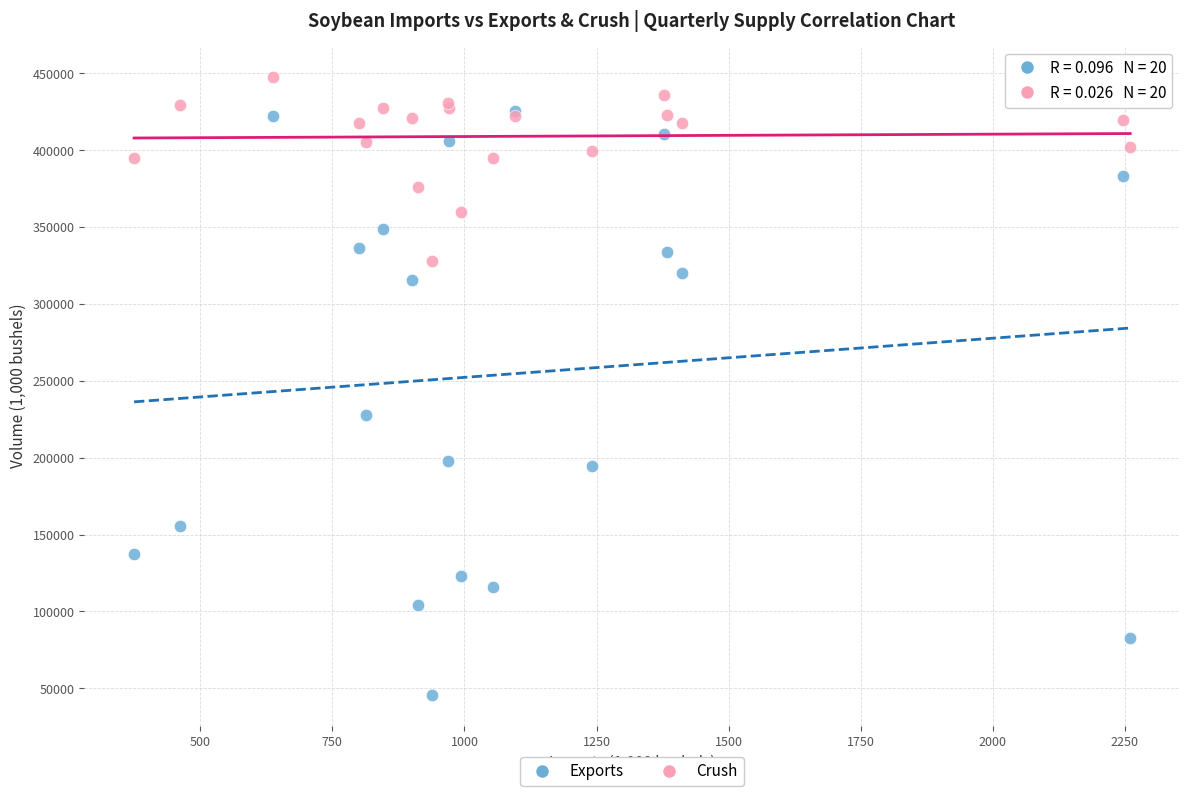

Across all series, what Y value is closest to 246696?

227730.3